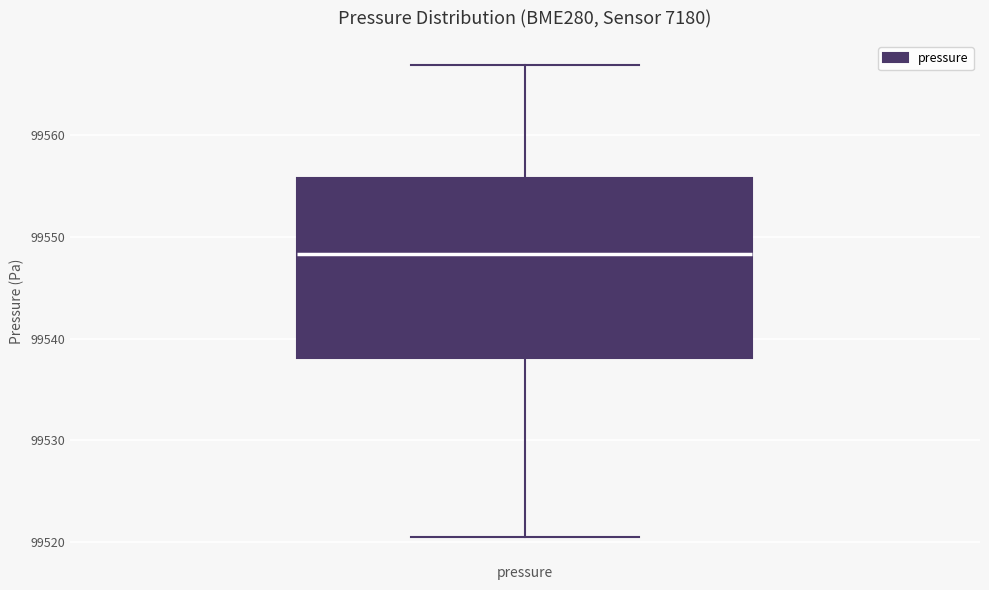

Read this box plot against the y-axis: the position of the median line, the range covered by the box, and the ends of both whiskers. The values are not printed on the chart, so give them approximately, as read against the axis.

median 99548, box 99538 to 99556, whiskers 99520 to 99567